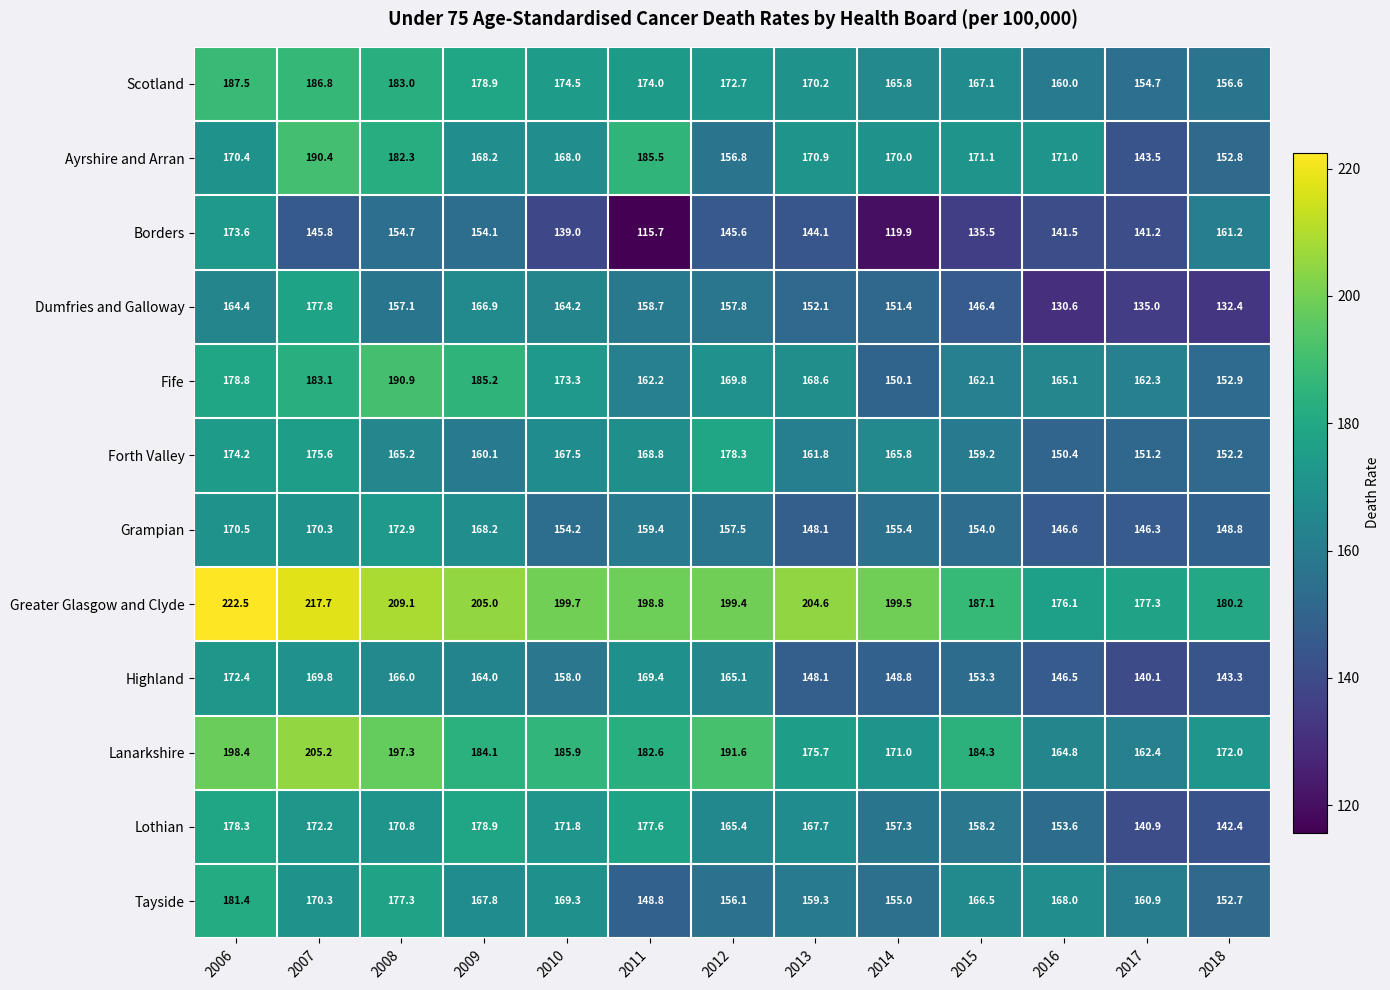

Rank the series by their maximum value, from highest to lowest.

Greater Glasgow and Clyde, Lanarkshire, Fife, Ayrshire and Arran, Scotland, Tayside, Lothian, Forth Valley, Dumfries and Galloway, Borders, Grampian, Highland